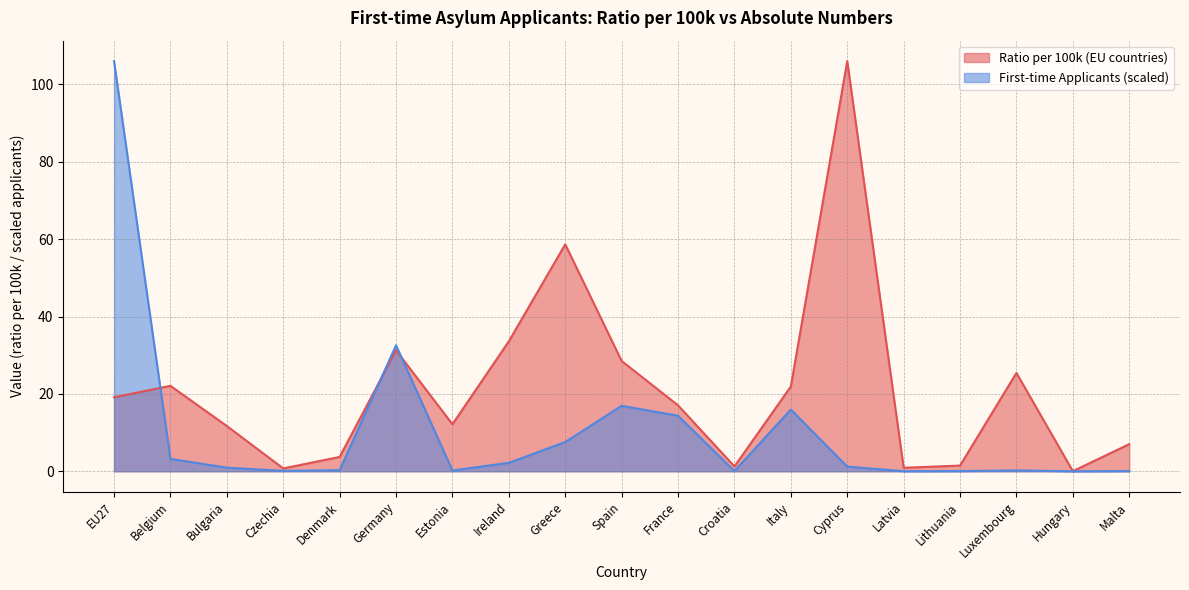

What are all the series names shown in the legend?

Ratio per 100k (EU countries), First-time Applicants (scaled)